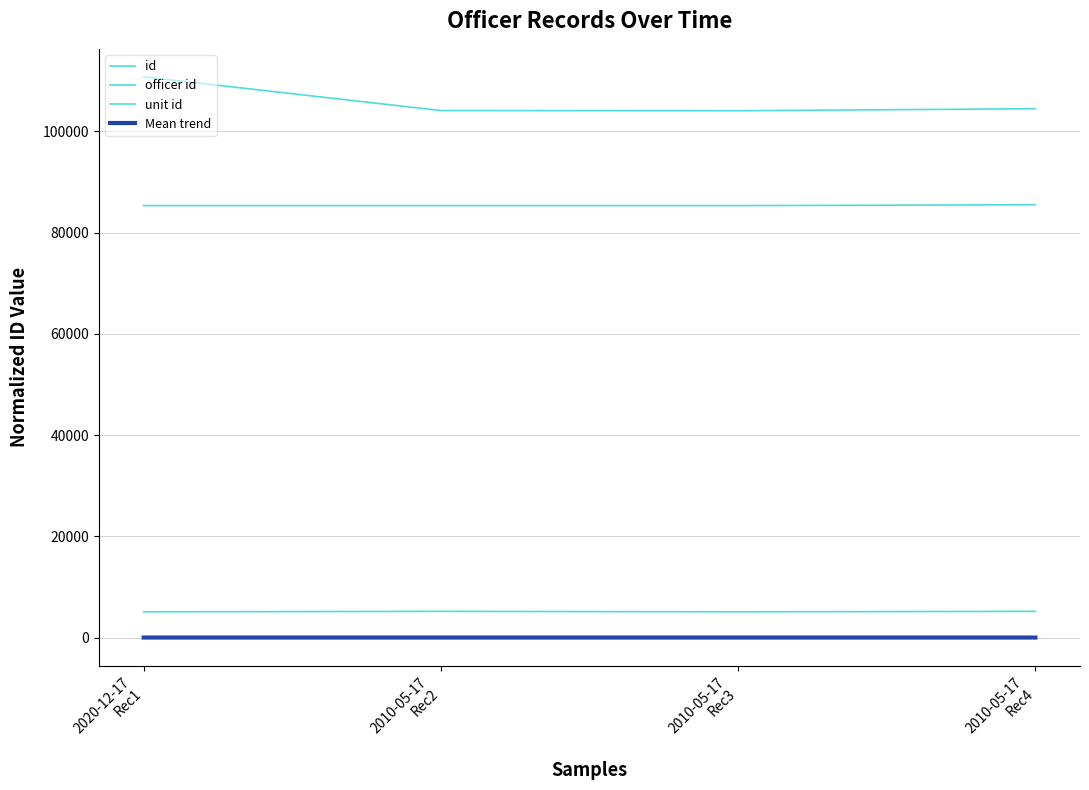

The value of unit id at 2010-05-17
Rec3 is 2293.4. True or false?

False